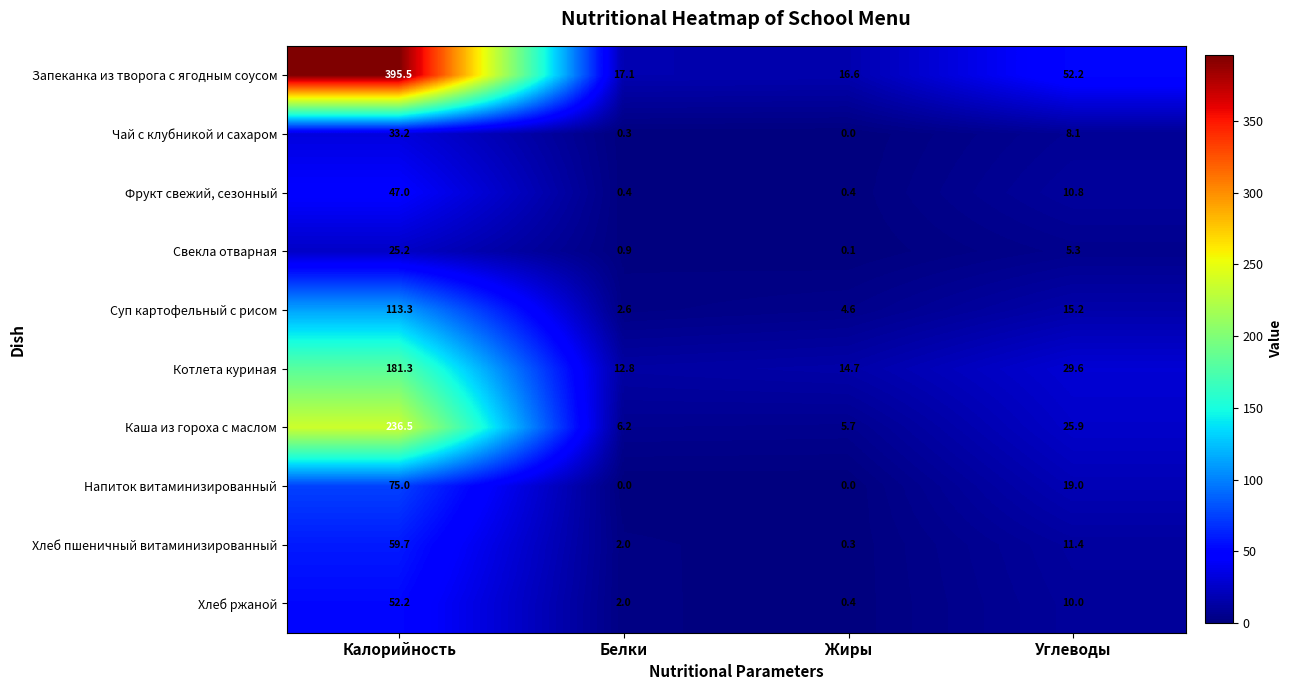

Which series has the widest spread of values?

Запеканка из творога с ягодным соусом